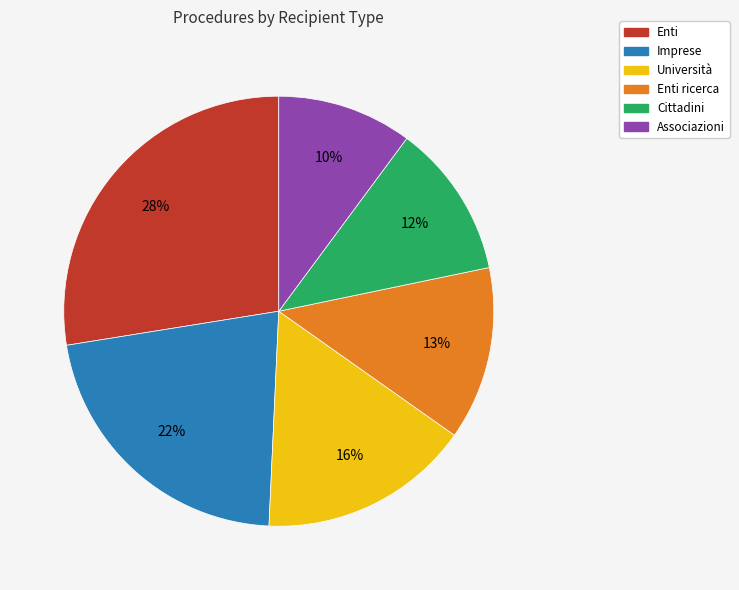

Which has a higher value, Enti ricerca or Cittadini?

Enti ricerca